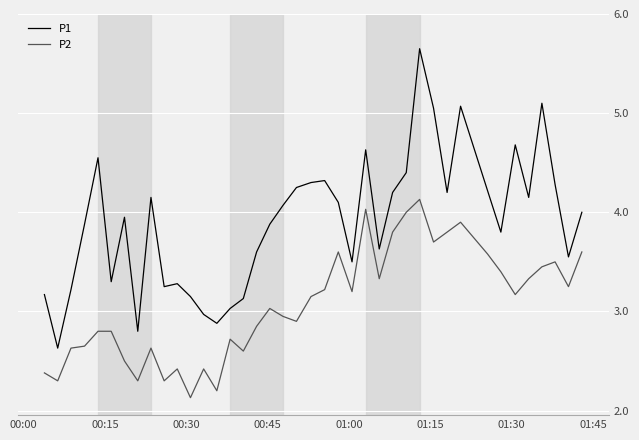

True or false: P2 and P1 cross at least once.

False